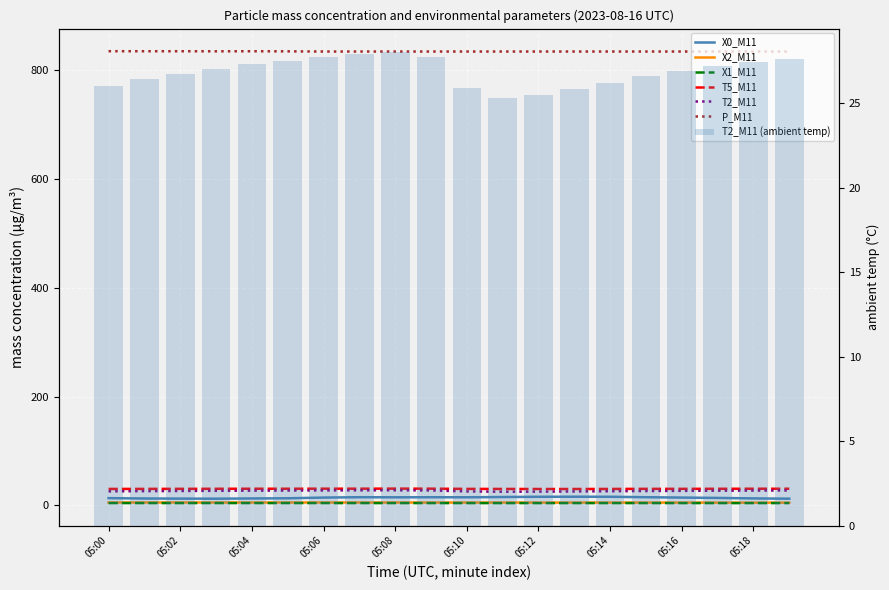

List the series in order of their peak value, highest first.

P_M11, T5_M11, T2_M11, X0_M11, X2_M11, X1_M11